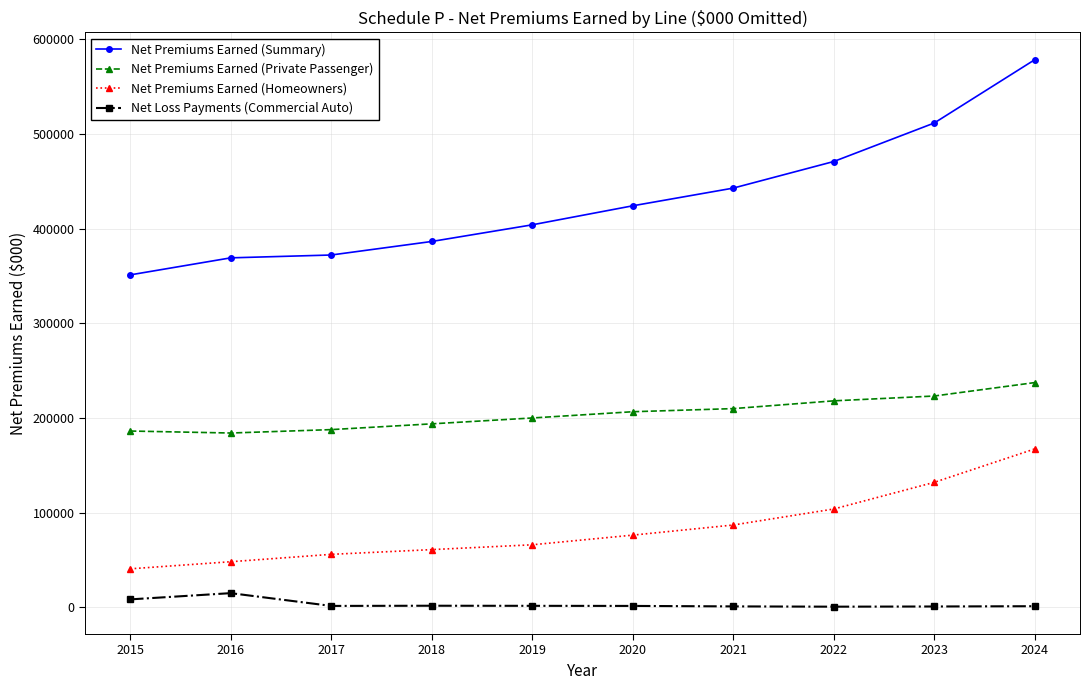

Which series has the widest spread of values?

Net Premiums Earned (Summary)